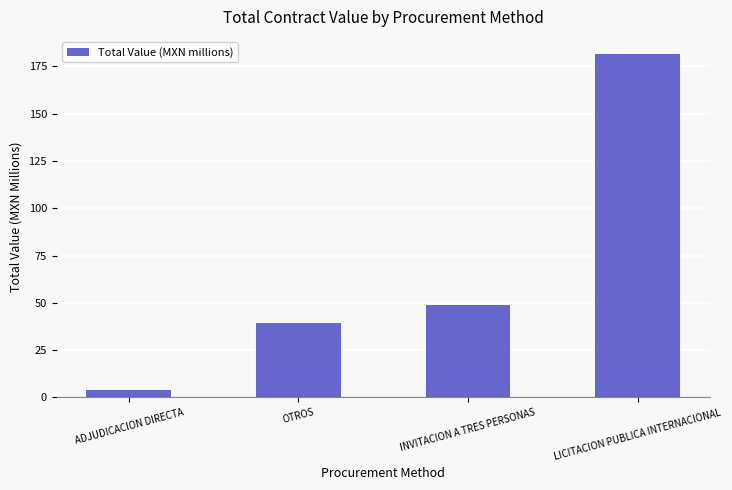

Are the bars horizontal?

No